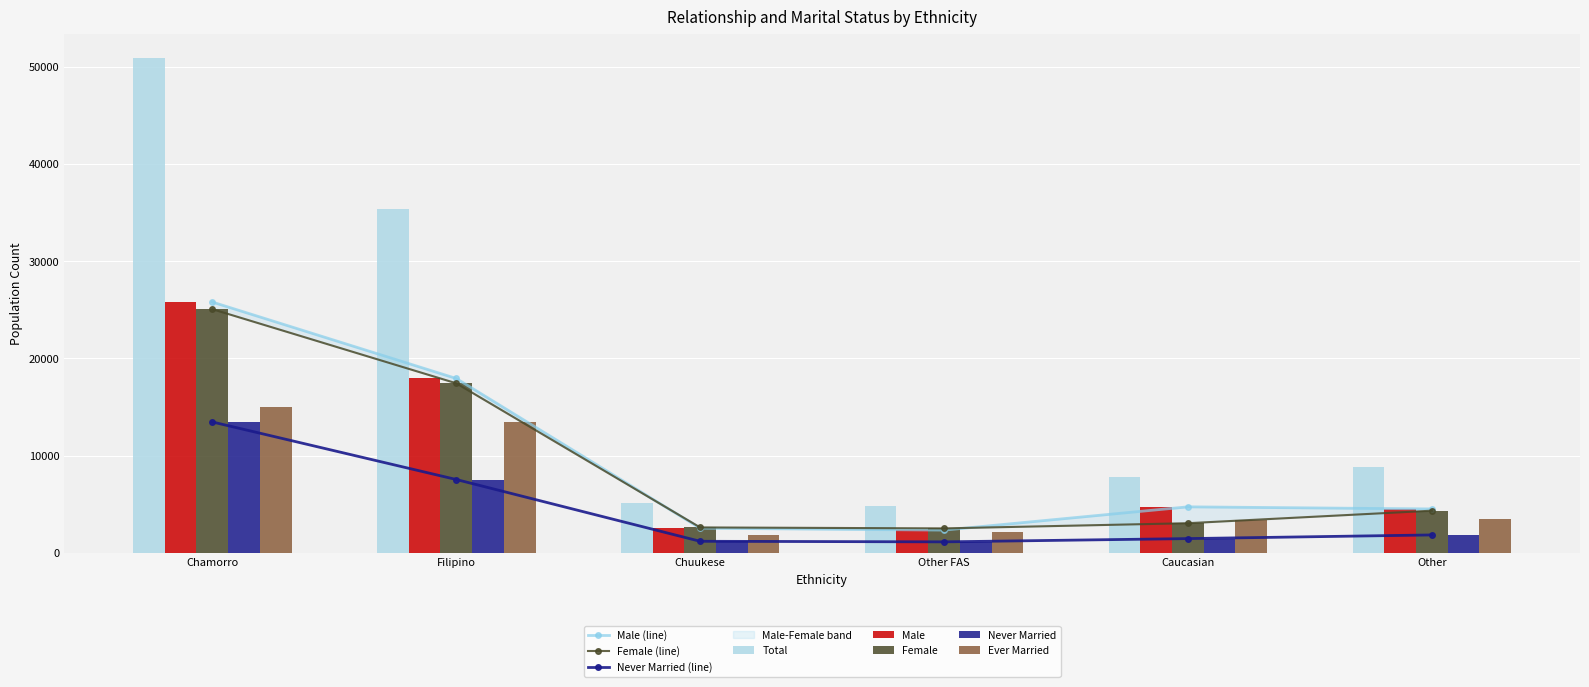

Reading left to right, extract all data points from this chart.

Total: Chamorro=50866	Filipino=35383	Chuukese=5148	Other FAS=4851	Caucasian=7781	Other=8851
Male: Chamorro=25799	Filipino=17939	Chuukese=2534	Other FAS=2336	Caucasian=4732	Other=4514
Female: Chamorro=25067	Filipino=17444	Chuukese=2614	Other FAS=2515	Caucasian=3049	Other=4336
Never Married: Chamorro=13464	Filipino=7544	Chuukese=1188	Other FAS=1129	Caucasian=1465	Other=1841
Ever Married: Chamorro=14989	Filipino=13444	Chuukese=1841	Other FAS=2178	Caucasian=3366	Other=3445